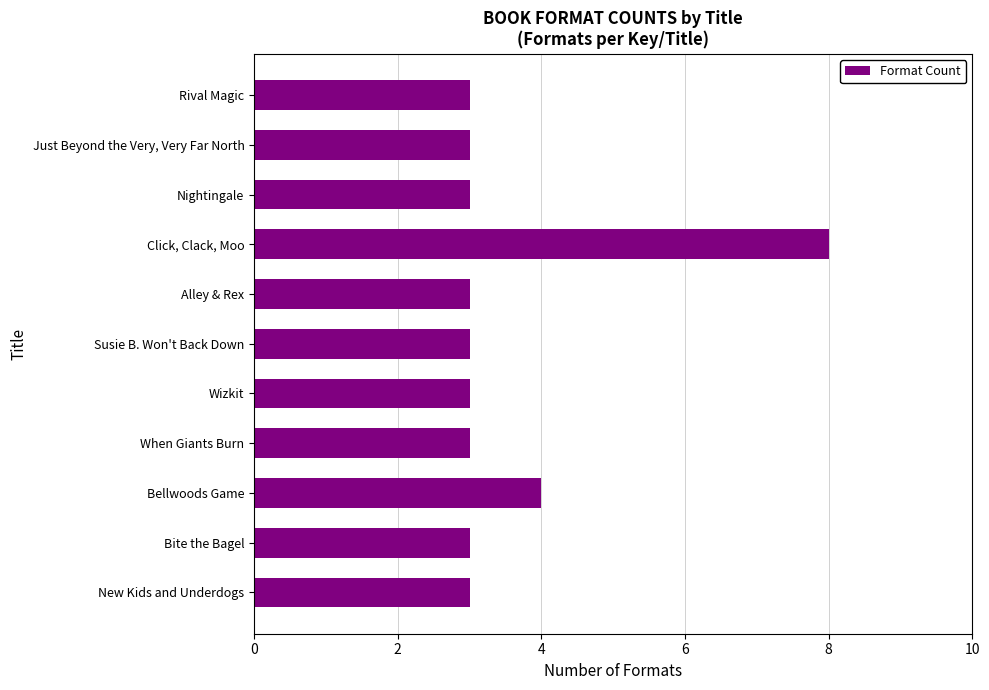

What is the smallest value displayed?

3